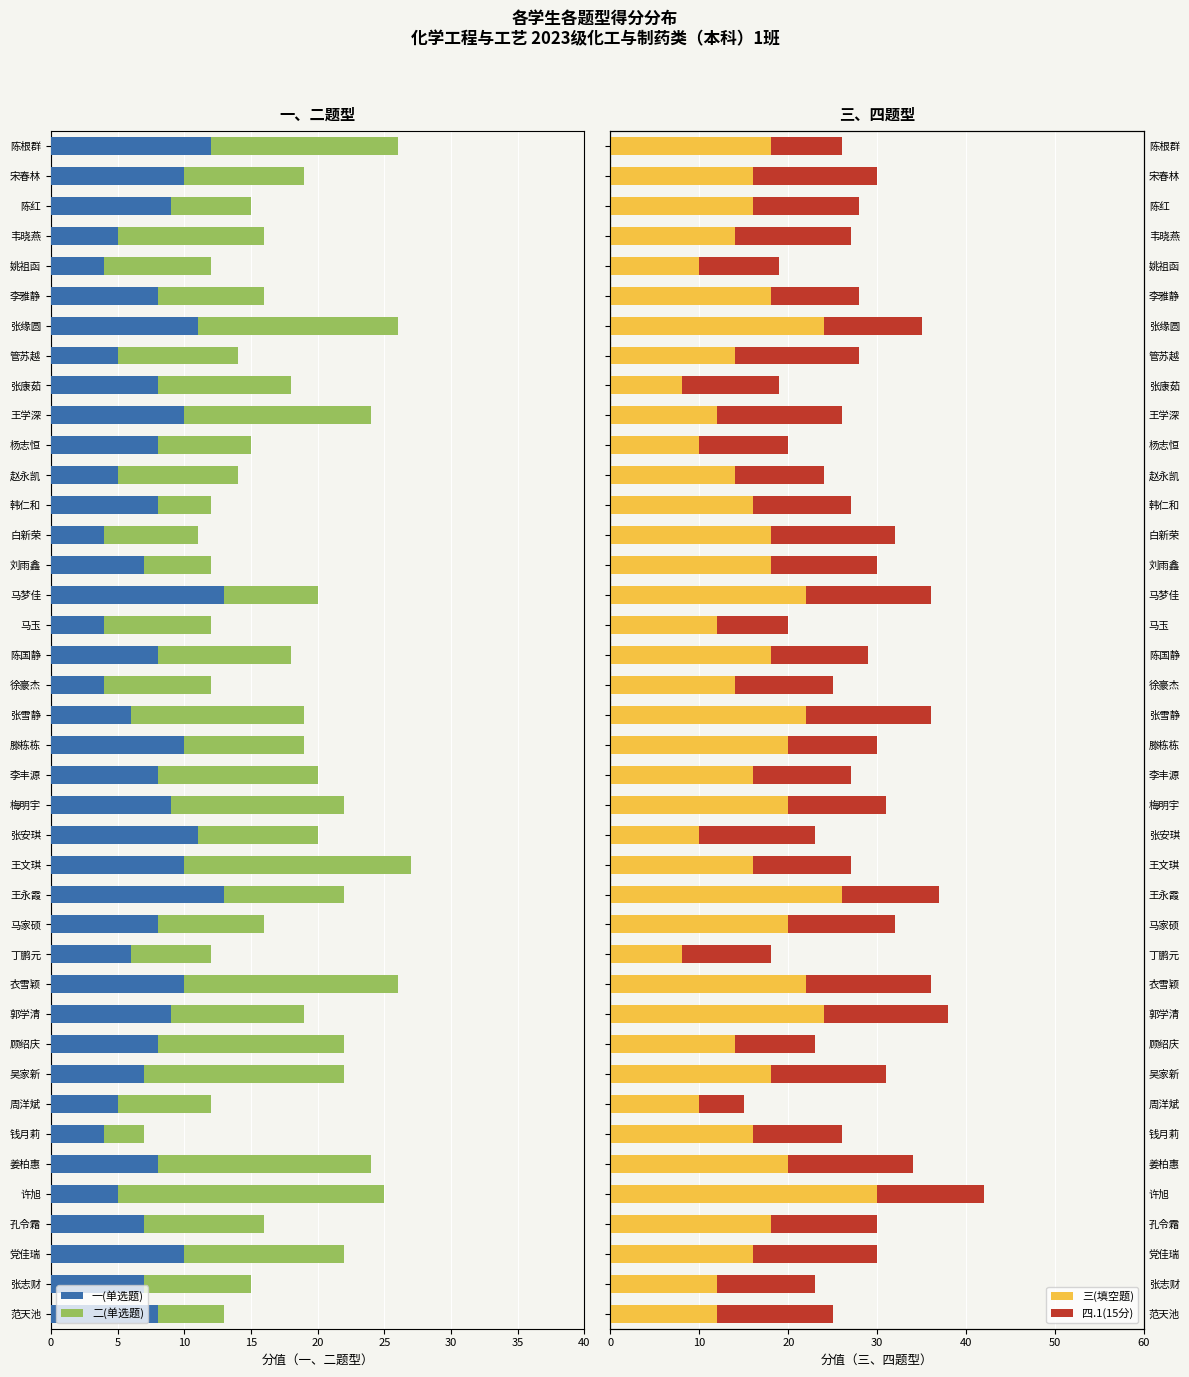

What is the approximate value of 四.1(15分) at 宋春林?

14